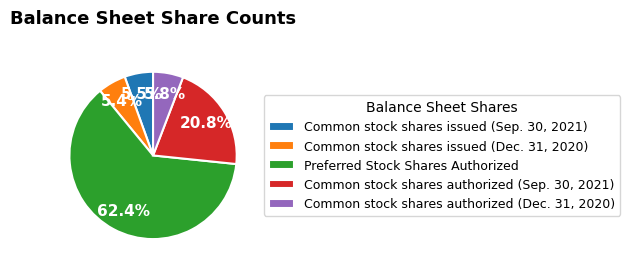

Which slice is the largest?

Preferred Stock Shares Authorized